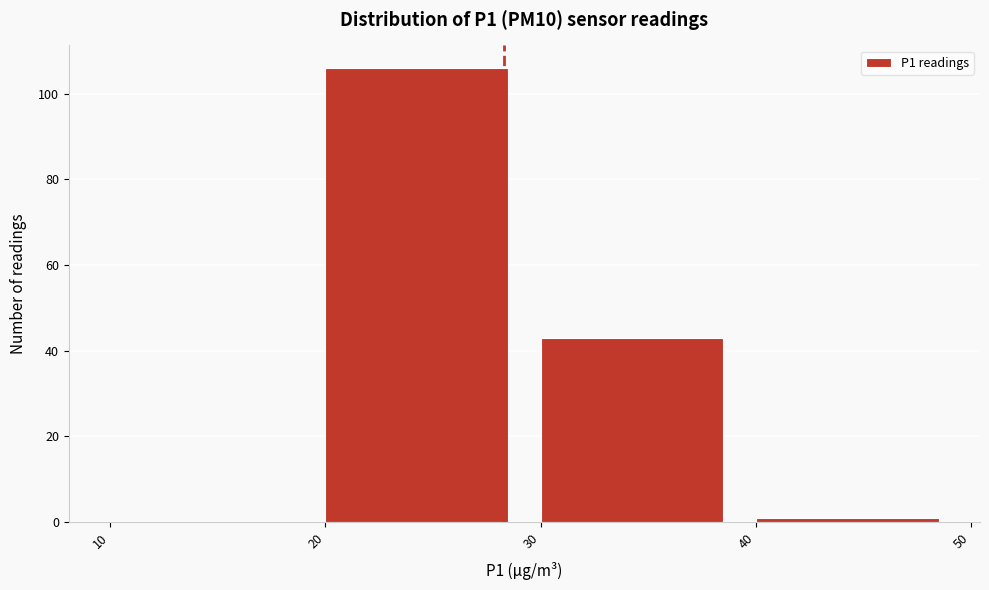

How tall is the bar that spans 20 to 30 on the x-axis? The values are not printed on the chart, so give them approximately, as read against the axis.

106